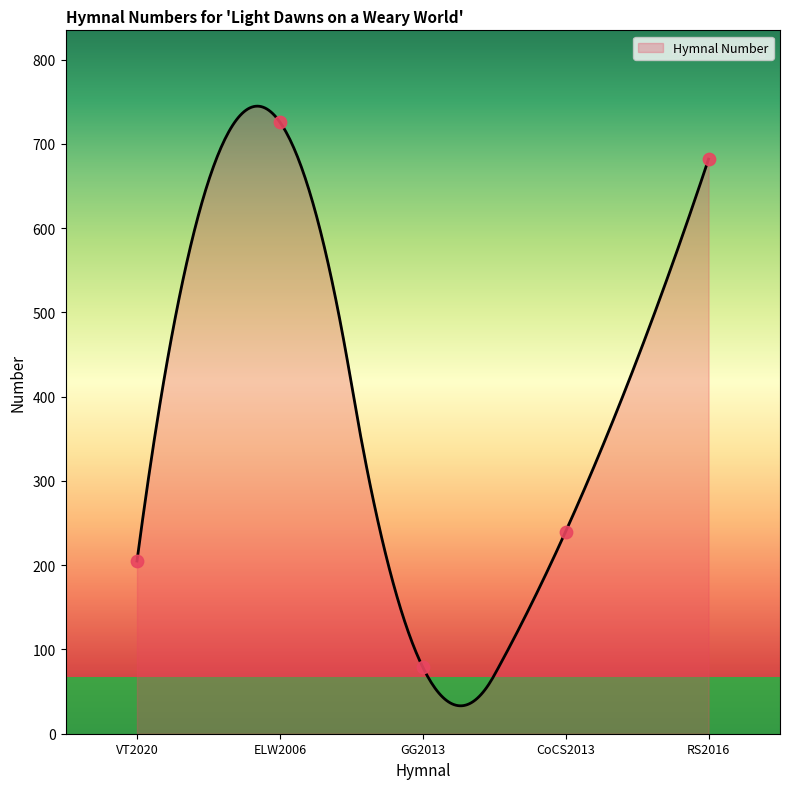

Approximately how many times larger is the value at GG2013 compared to RS2016?

0.1